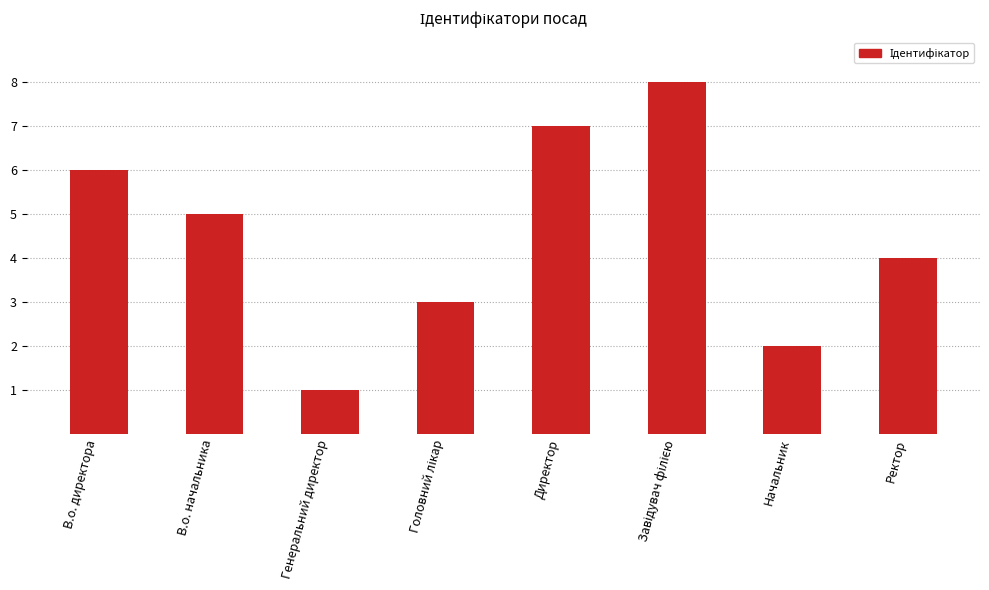

What is the difference between the maximum and minimum values?

7